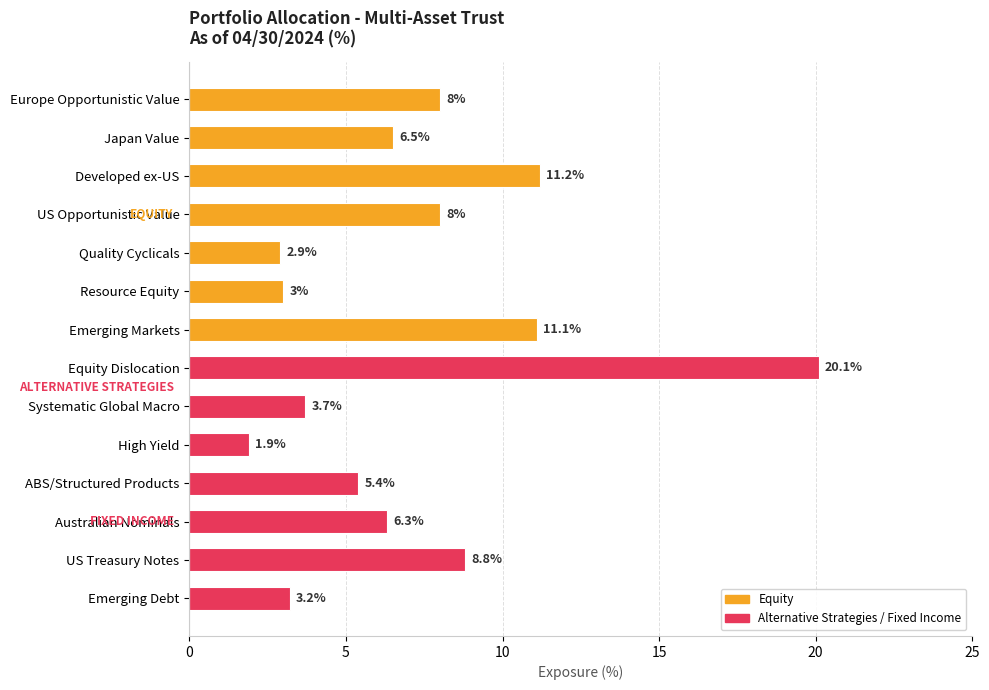

Does the chart contain stacked bars?

No